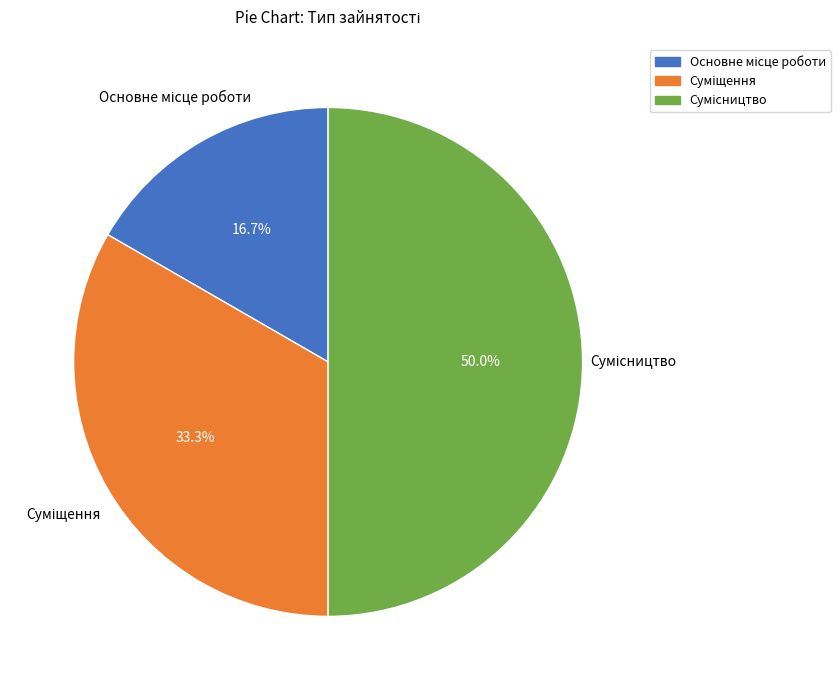

Which slice is the smallest?

Основне місце роботи